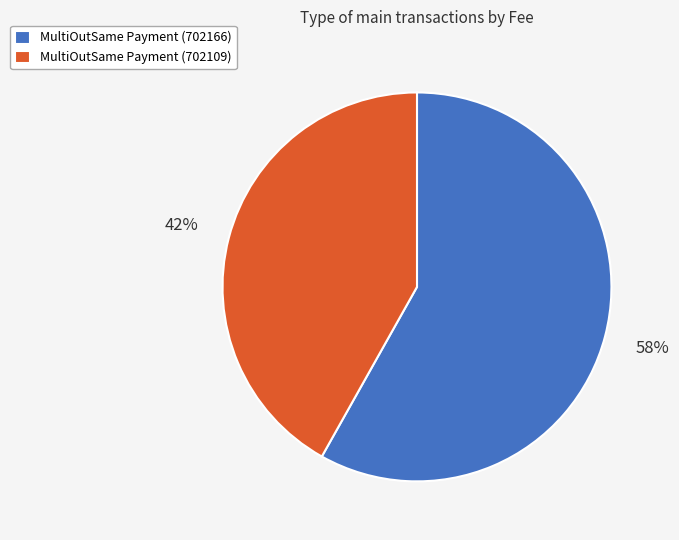

Does MultiOutSame Payment (702166) account for over 50% of the chart?

Yes